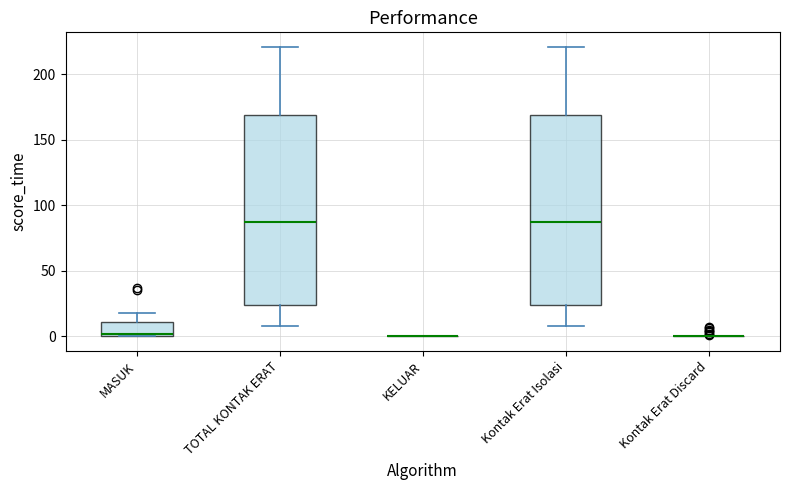

Reading left to right, transcribe this box plot: for each box, give where its median line is, the range the box spans, and where its two whiskers end, as read against the y-axis. The values are not printed on the chart, so give them approximately, as read against the axis.

MASUK: median 0, box 0 to 10, whiskers 0 to 20
TOTAL KONTAK ERAT: median 85, box 25 to 170, whiskers 10 to 220
KELUAR: box collapsed to a line at 0, whiskers 0 to 0
Kontak Erat Isolasi: median 85, box 25 to 170, whiskers 10 to 220
Kontak Erat Discard: box collapsed to a line at 0, whiskers 0 to 0